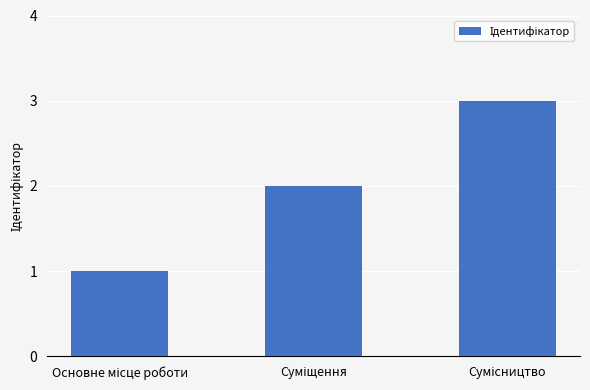

What is the sum of all values?

6